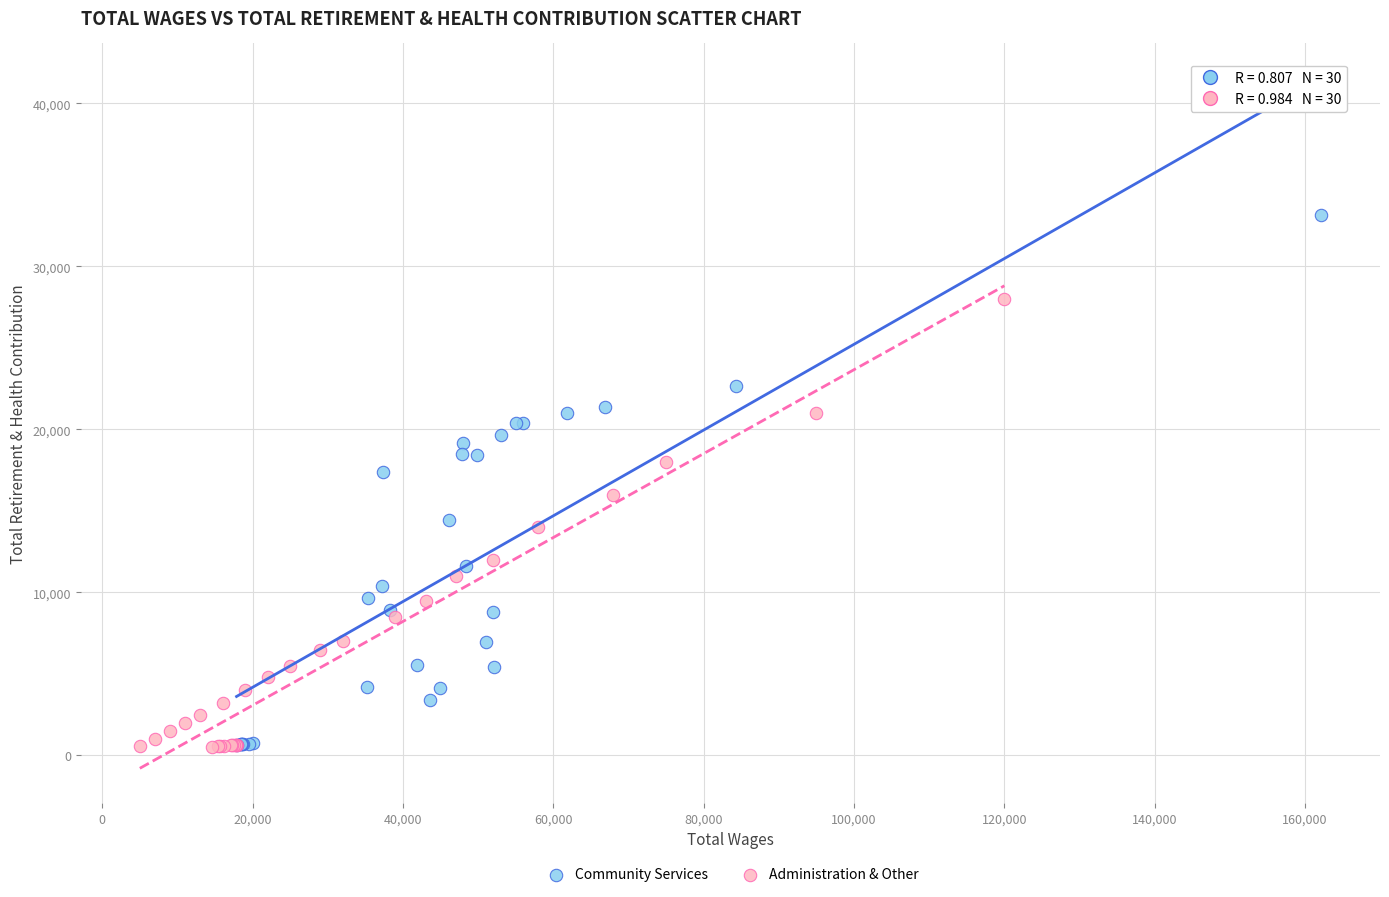

Which series contains the highest Y value?

Community Services